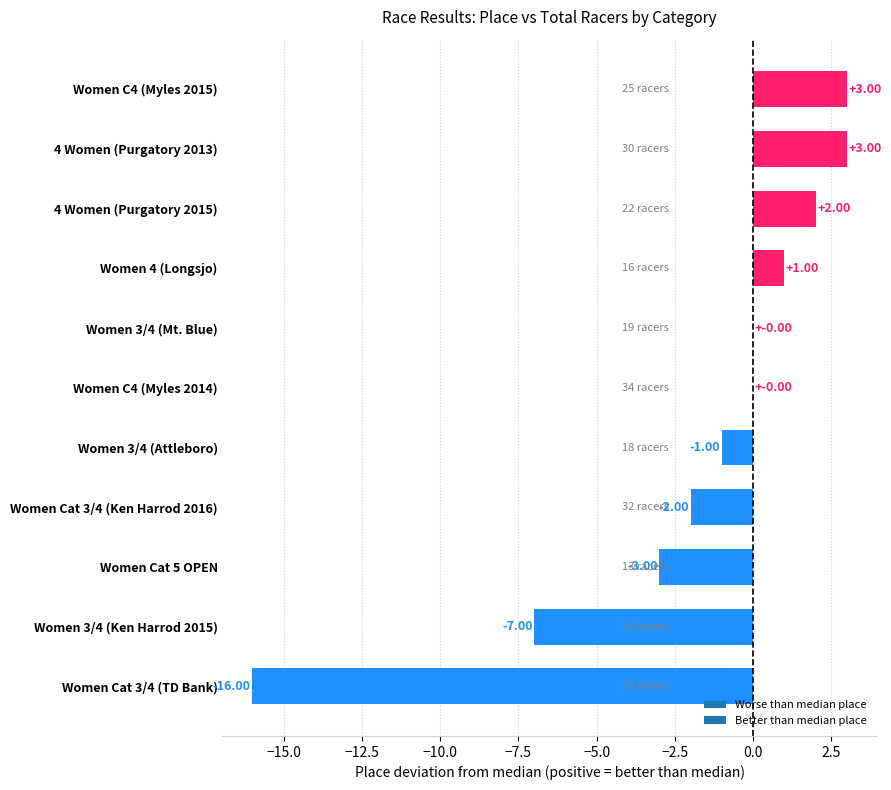

What is the change in value from Women 3/4 (Mt. Blue) to Women Cat 5 OPEN?

-3